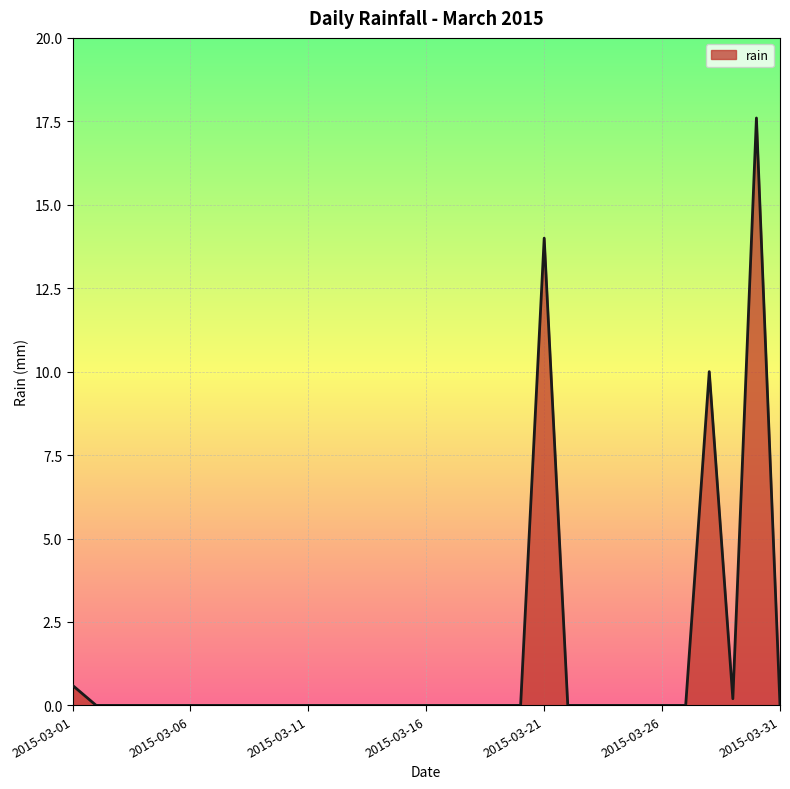

What is the maximum value shown in the chart?

17.6